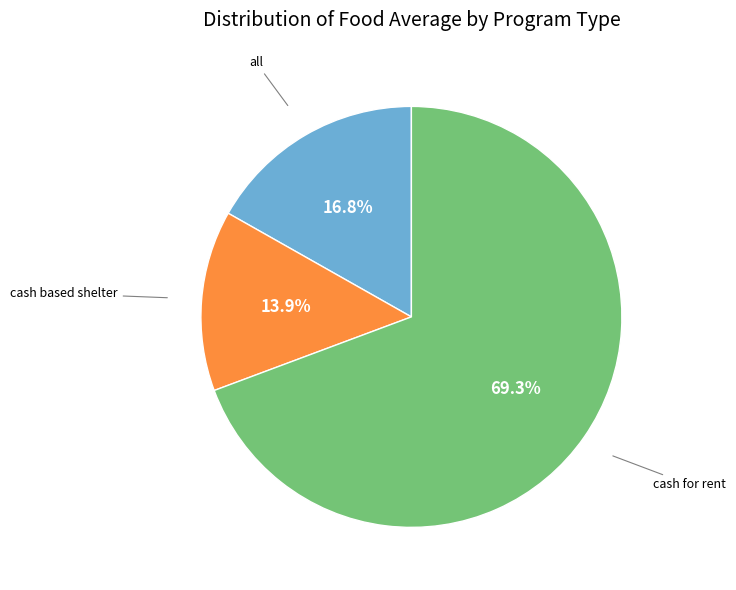

What is the smallest slice in the pie chart?

cash based shelter